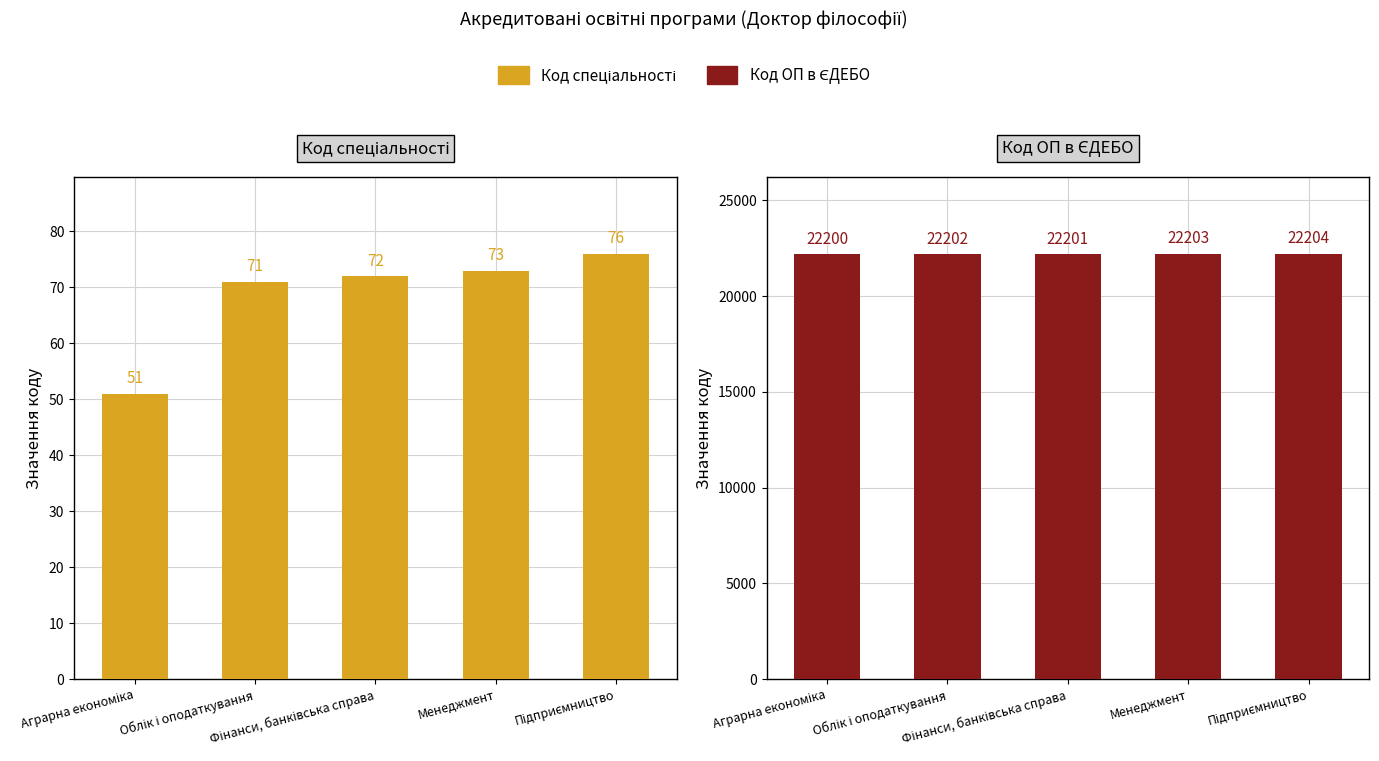

Is it true that Код ОП в ЄДЕБО equals 7743 at Фінанси, банківська справа?

False